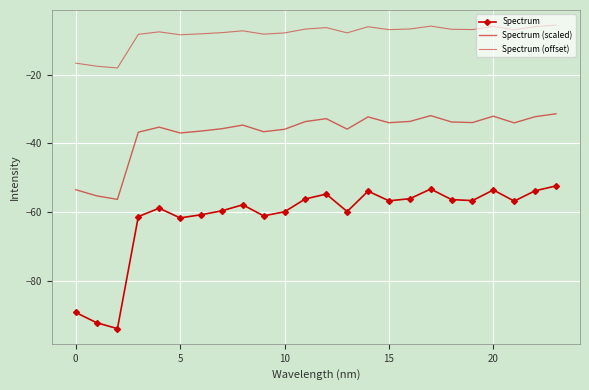

How many values in the Spectrum (offset) series exceed -7?

11